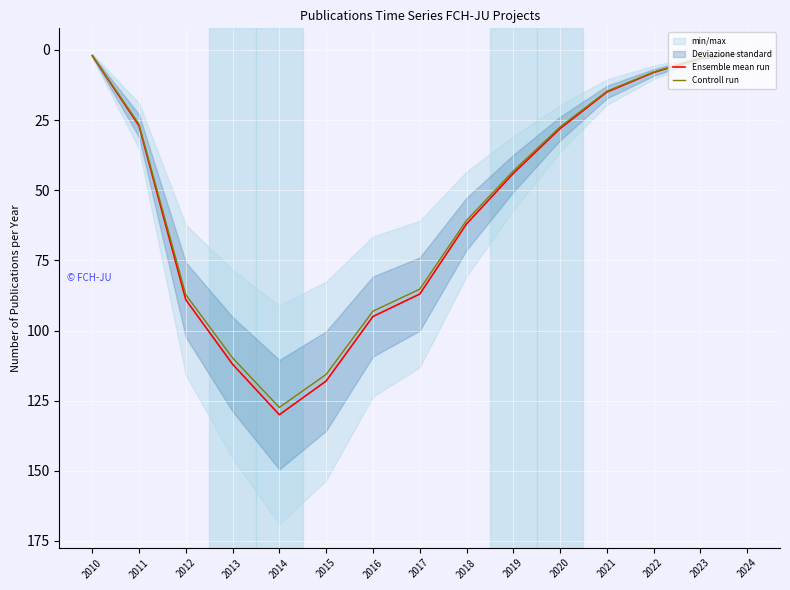

Which series changed the most between 2013 and 2015?

Ensemble mean run